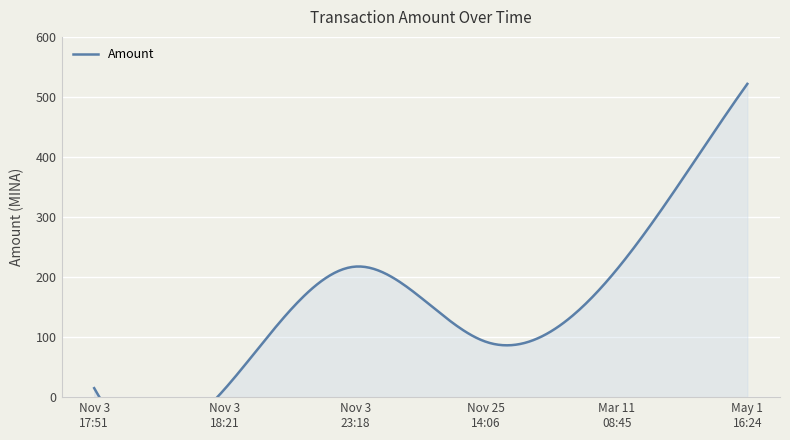

Read the value at 2022-11-25 14:06.

92.2